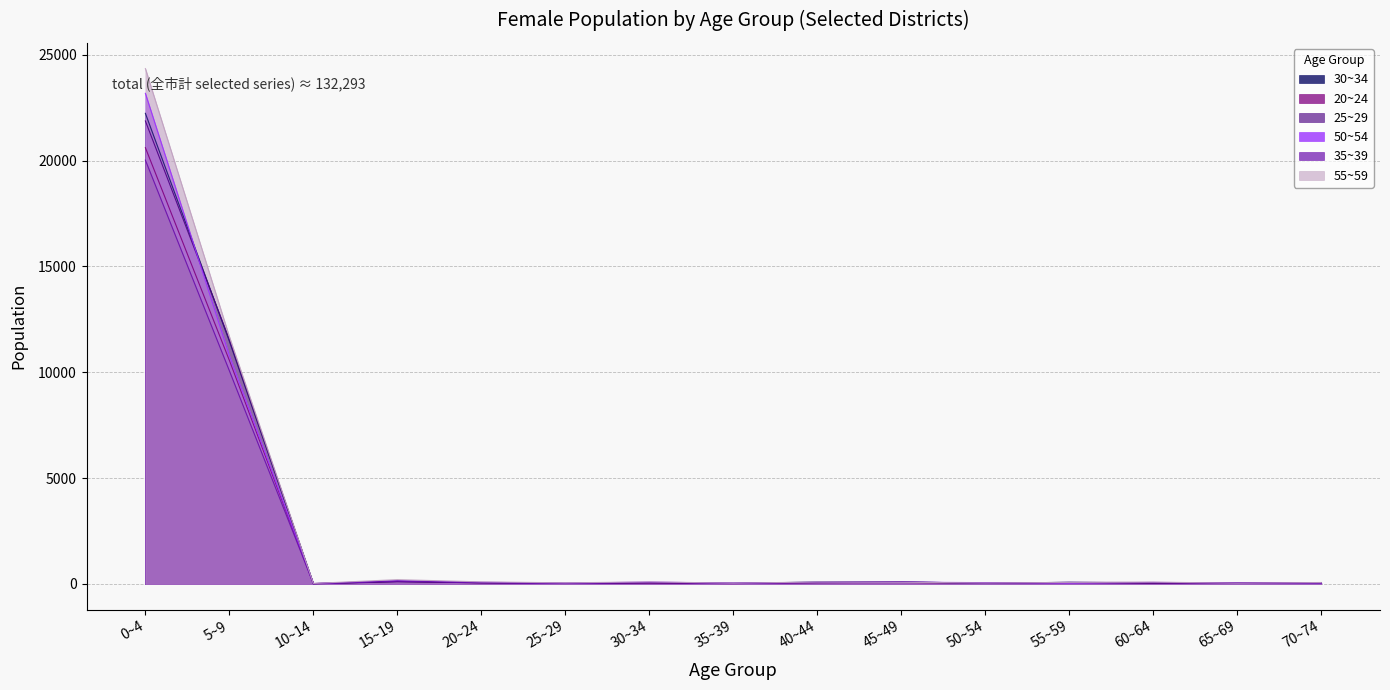

What is the approximate value of 55~59 at 70~74, to the nearest 10?

70